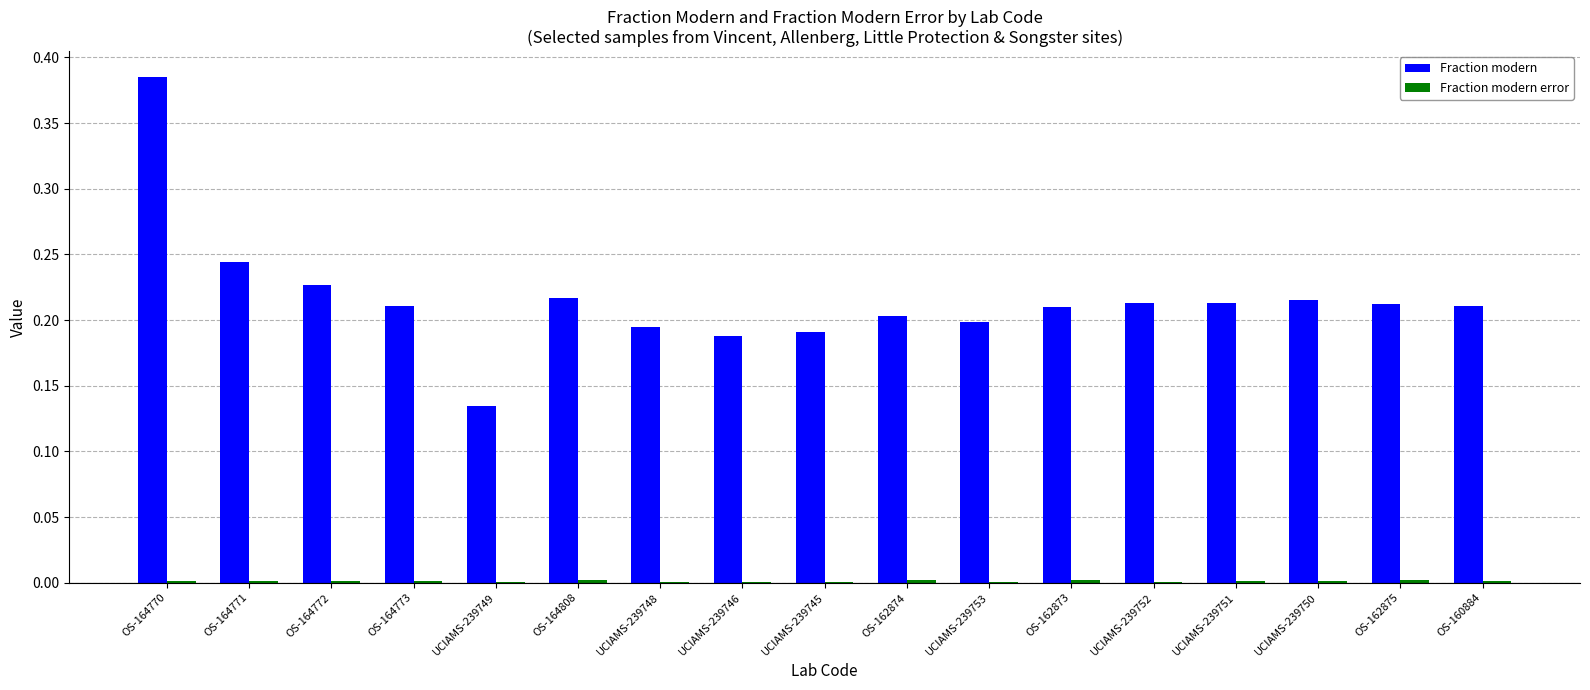

The value of Fraction modern at UCIAMS-239746 is 0.2. True or false?

True